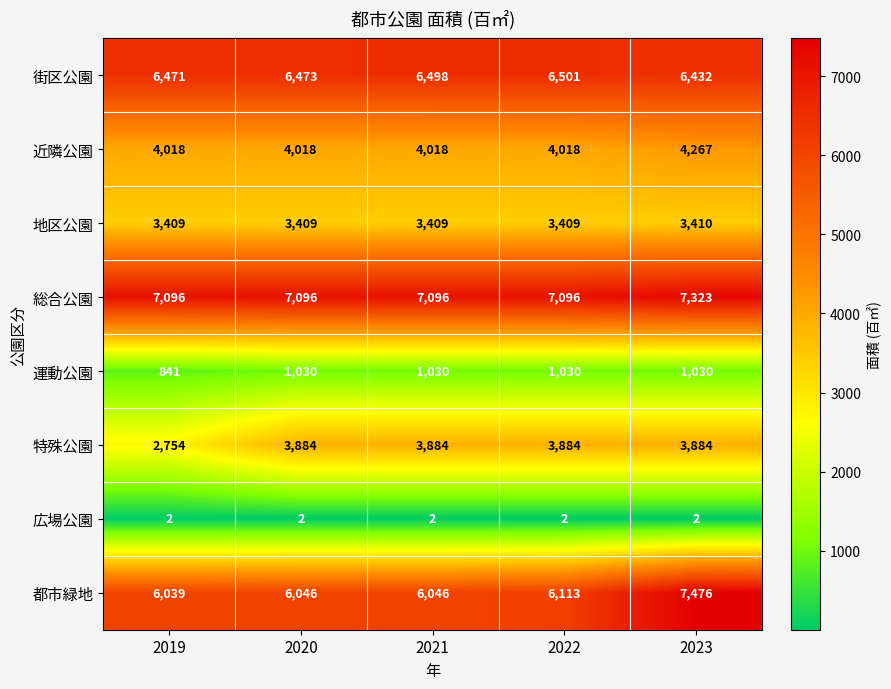

At how many categories does at least one series exceed 6528?

5